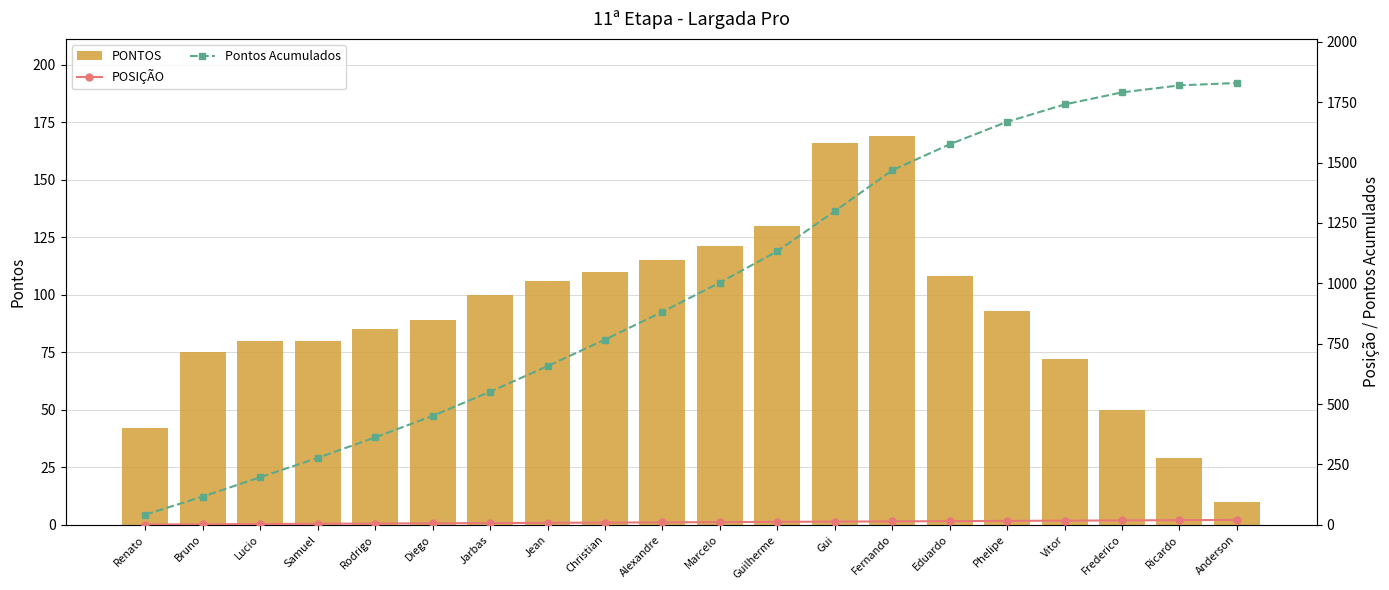

Does the chart contain stacked bars?

No